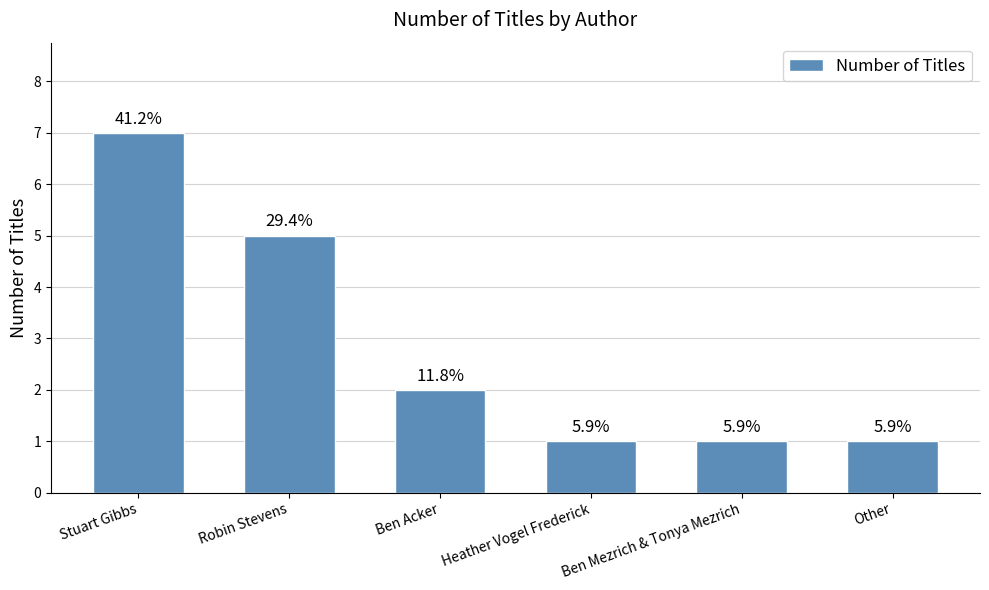

How many bars are there in total?

6